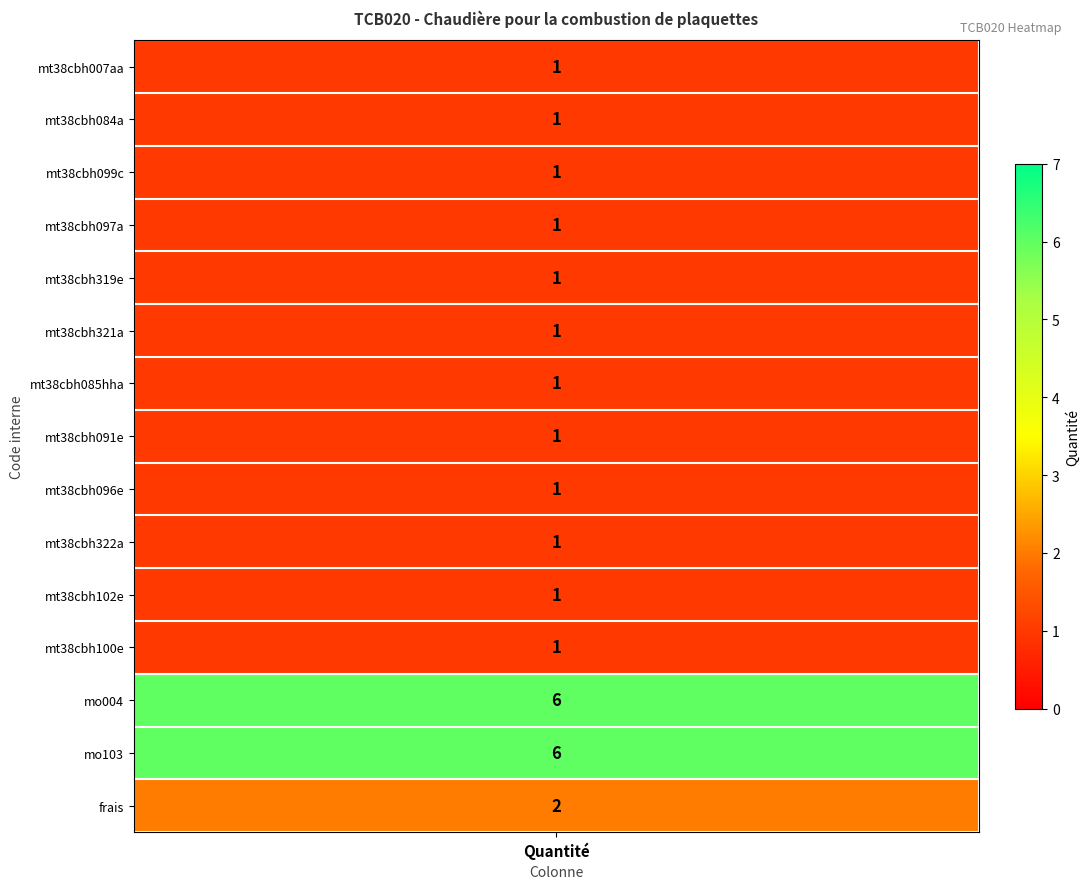

Reading left to right, extract all data points from this chart.

1	1	1	1	1	1	1	1	1	1	1	1	6	6	2